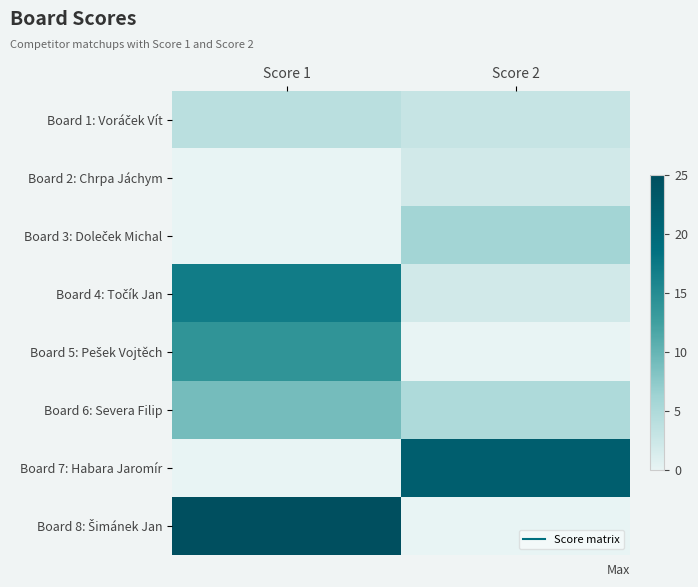

At which category is the sum across all series the highest?

Score 1